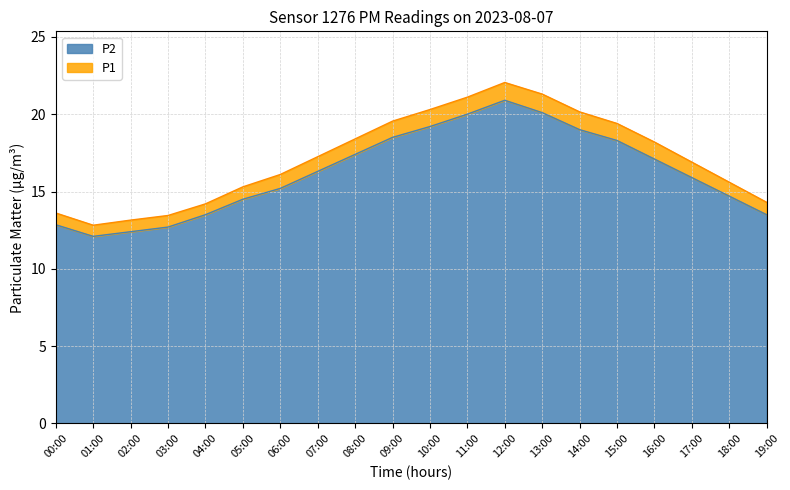

True or false: P2 and P1 cross at least once.

False